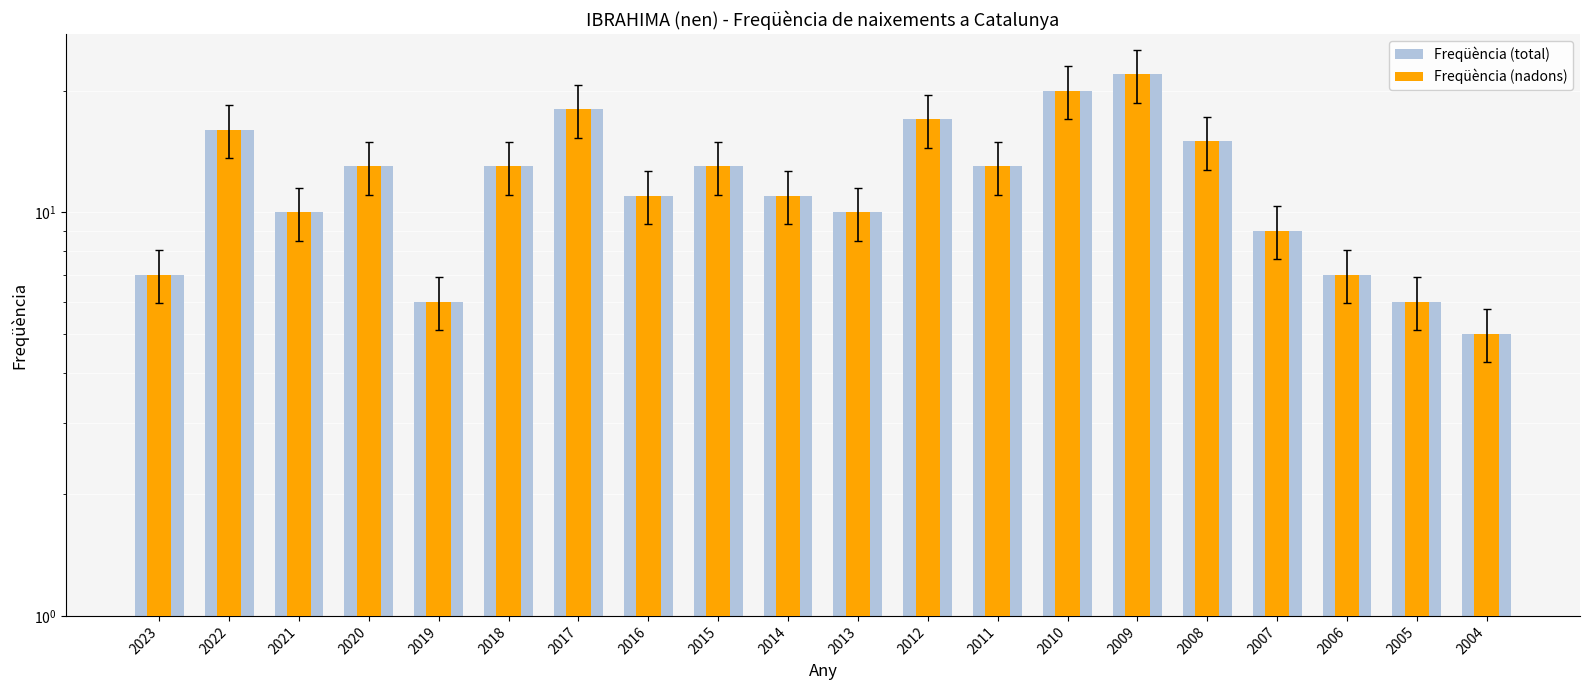

What are all the series names shown in the legend?

Freqüència (total), Freqüència (nadons)